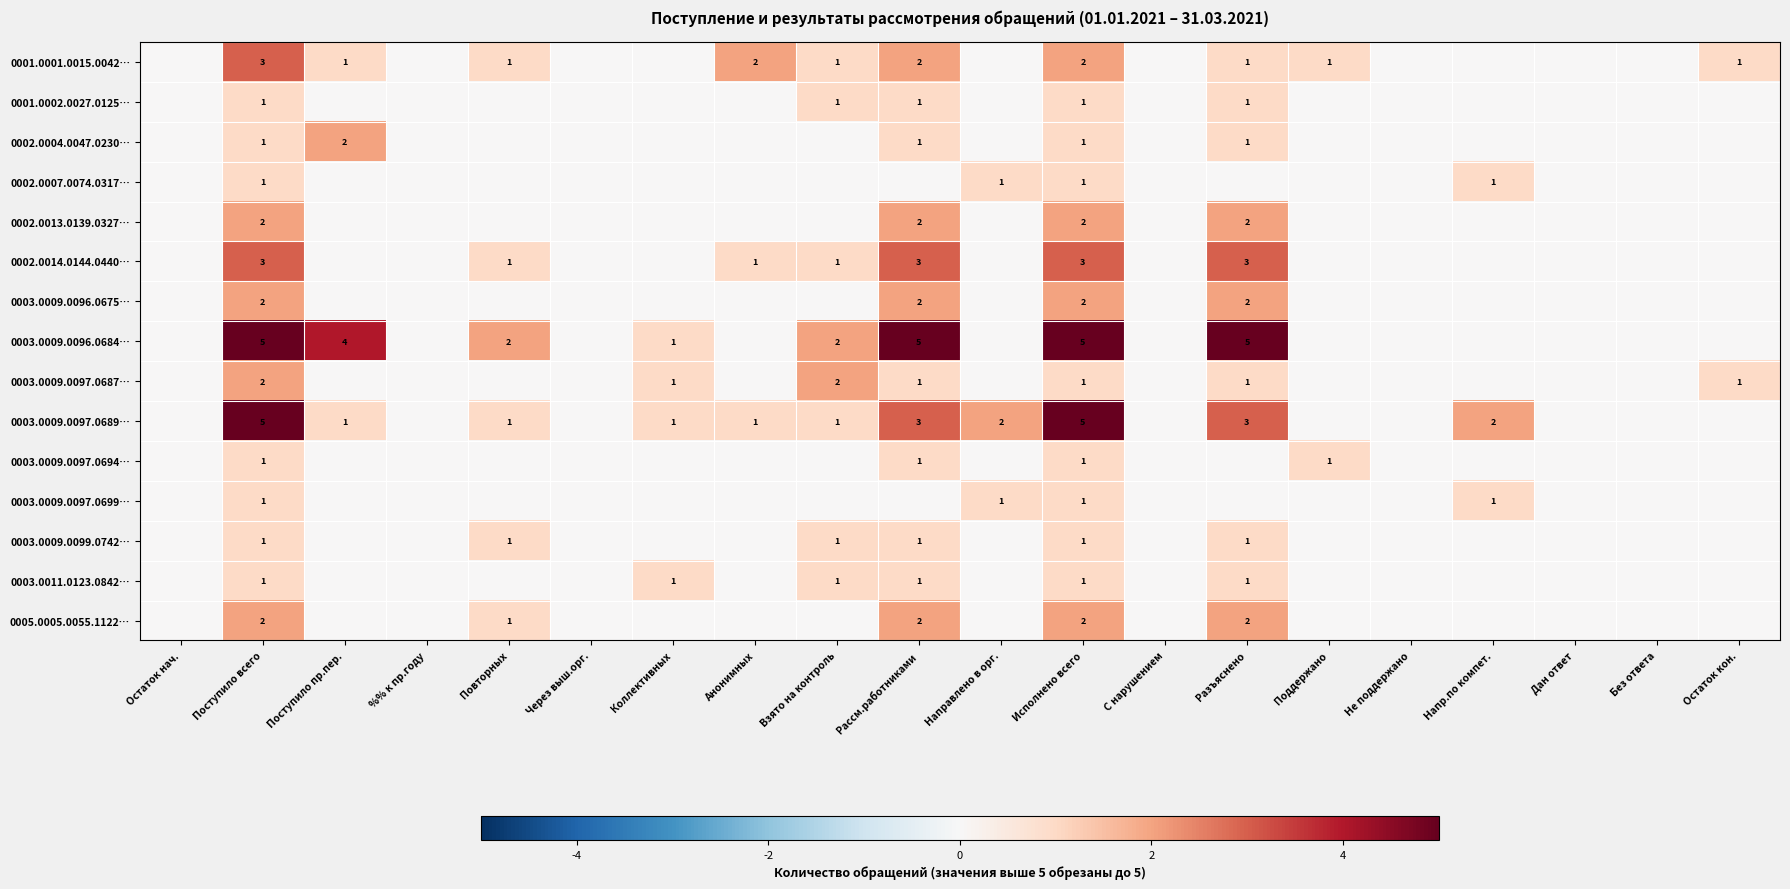

What is the spread (max minus min) of values at Исполнено всего?

4